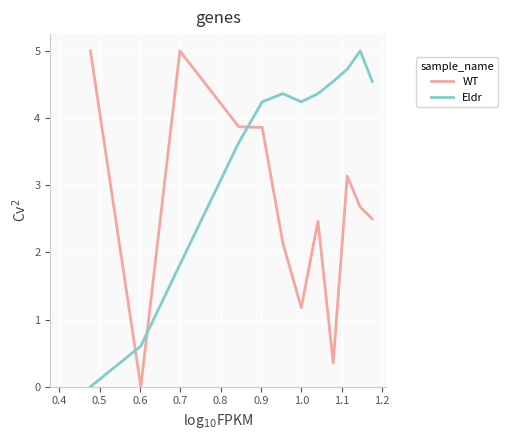

How many categories are shown in the chart?

12